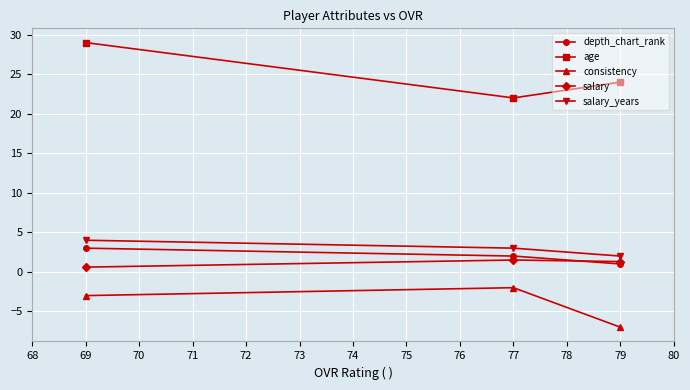

What is the value of the salary_years point at the 1st from the left?

4.0